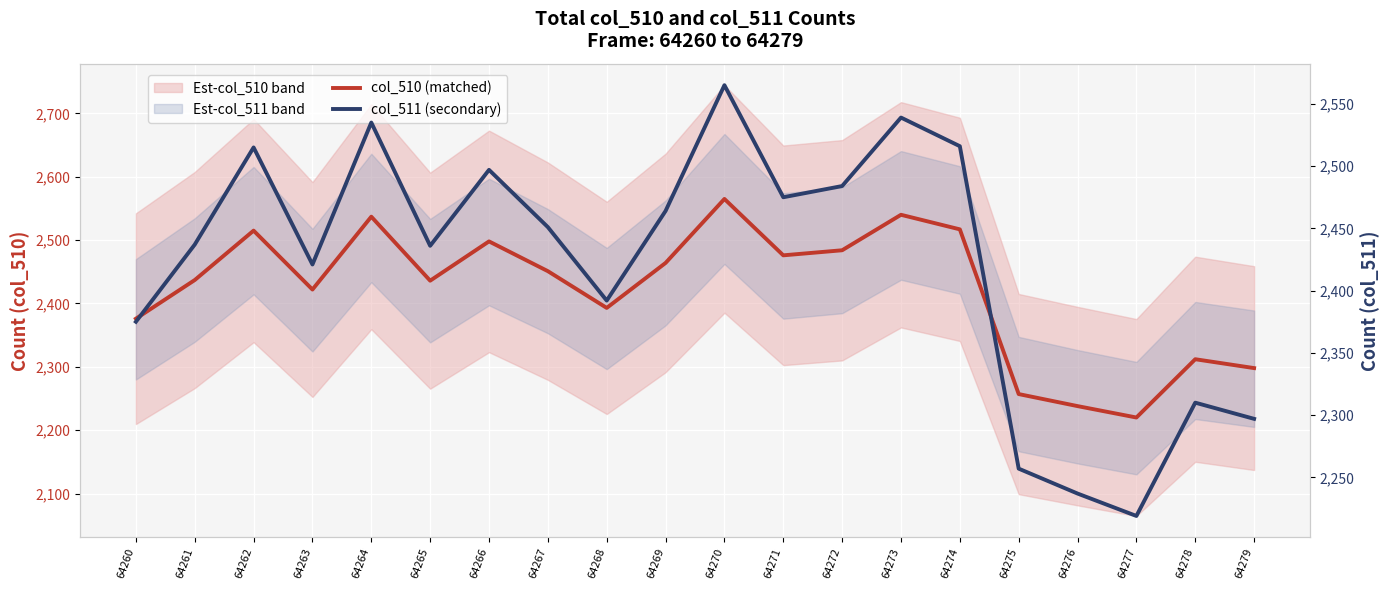

What is the difference between the highest and lowest values at 64266?

1